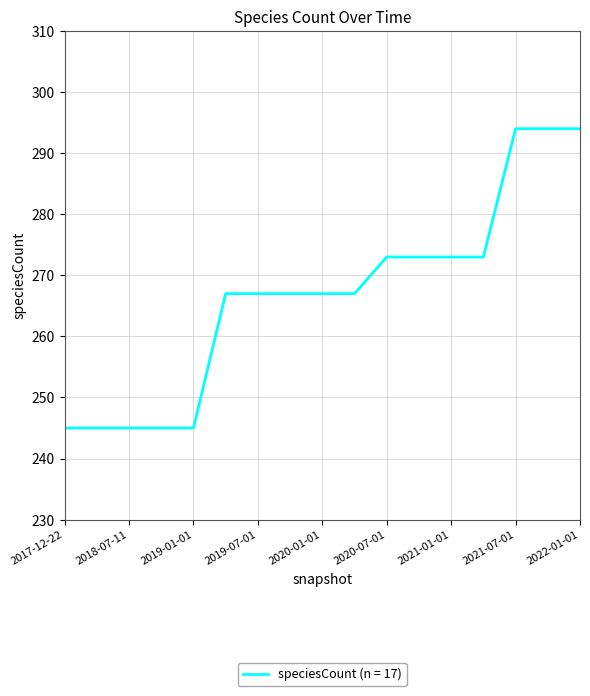

What is the greatest value displayed?

294